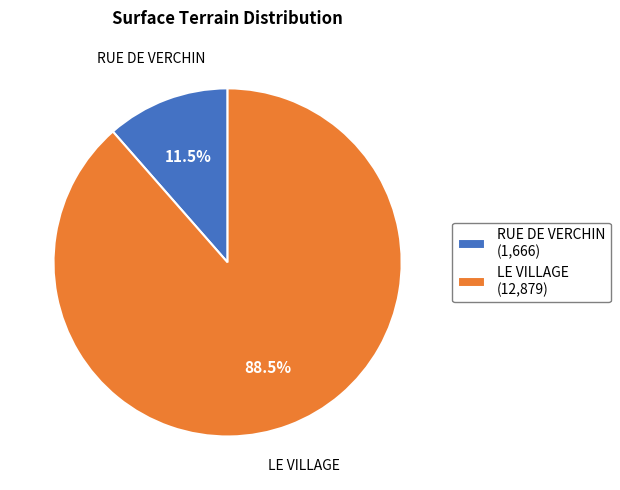

Do LE VILLAGE and RUE DE VERCHIN together represent more than half of the pie?

Yes